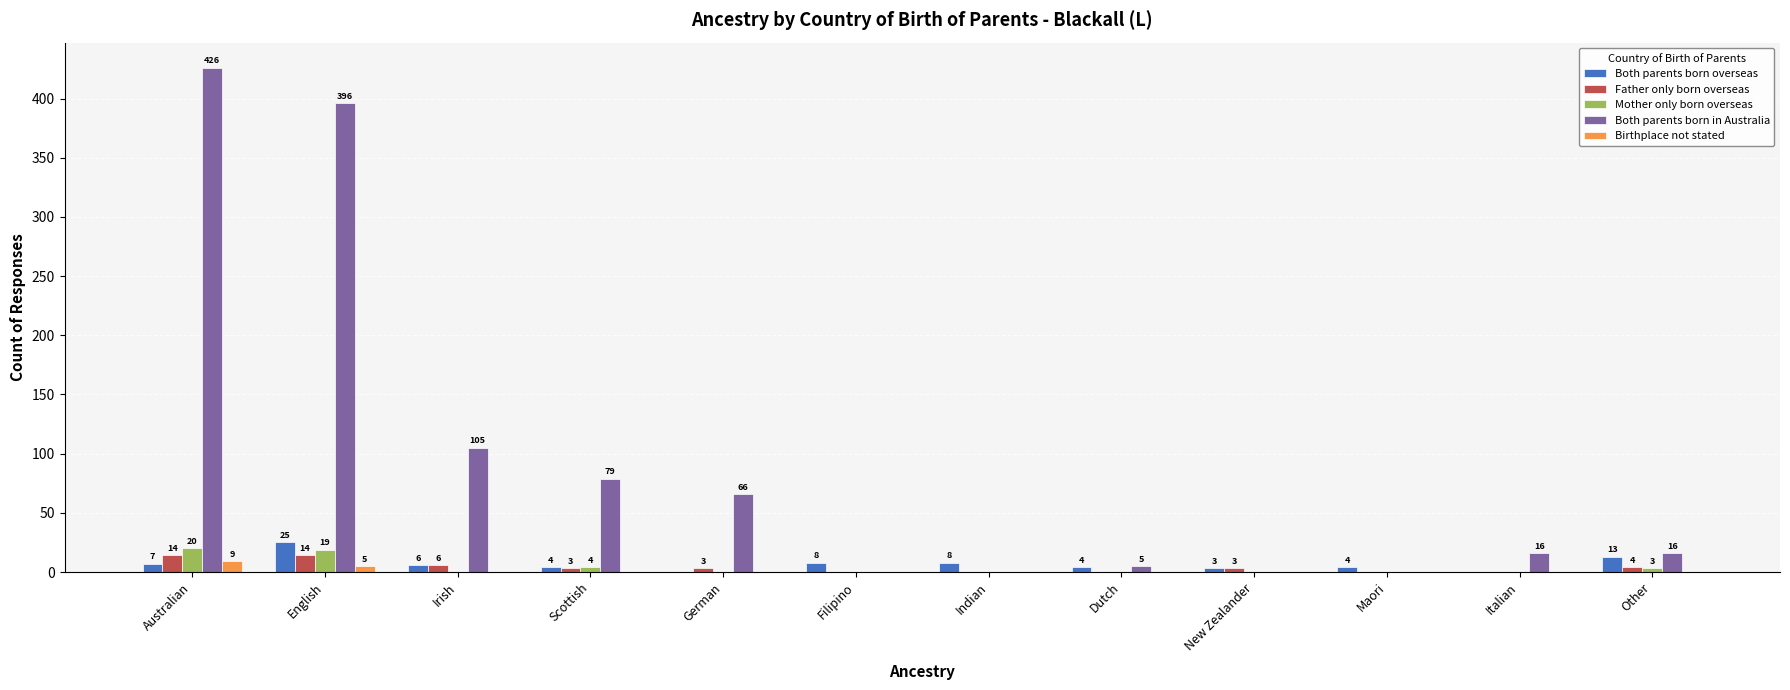

The value of Both parents born in Australia at Scottish is 79. True or false?

True